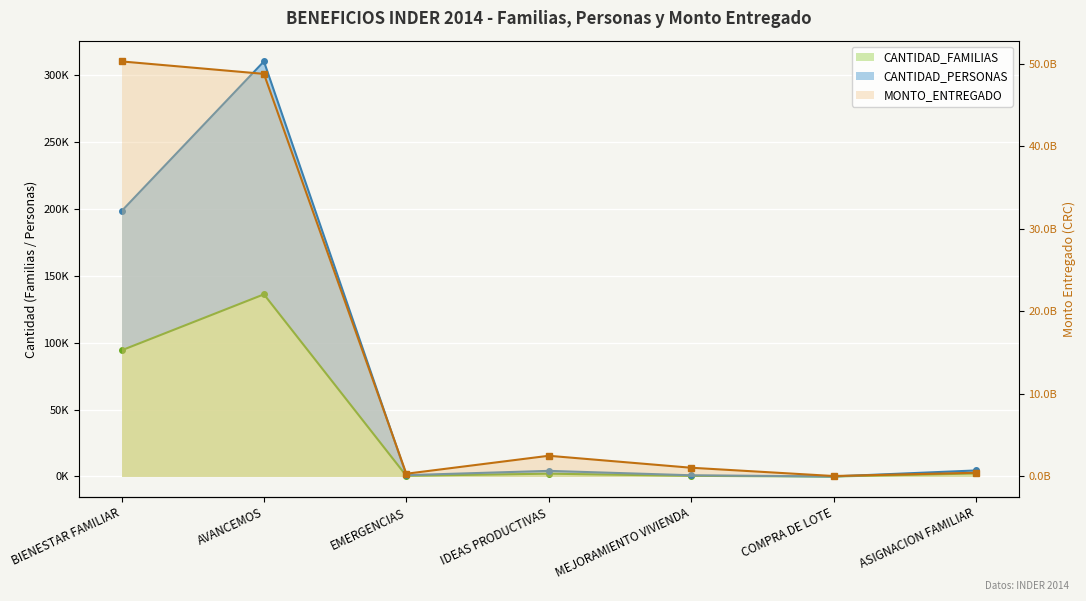

What is the difference between the maximum and minimum values in the MONTO_ENTREGADO series?

50203045502